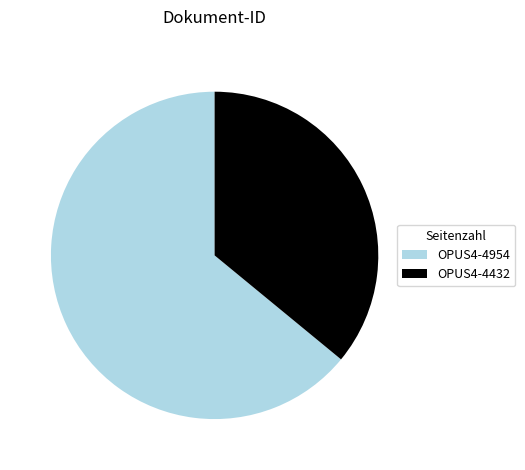

Which slice is the smallest?

OPUS4-4432